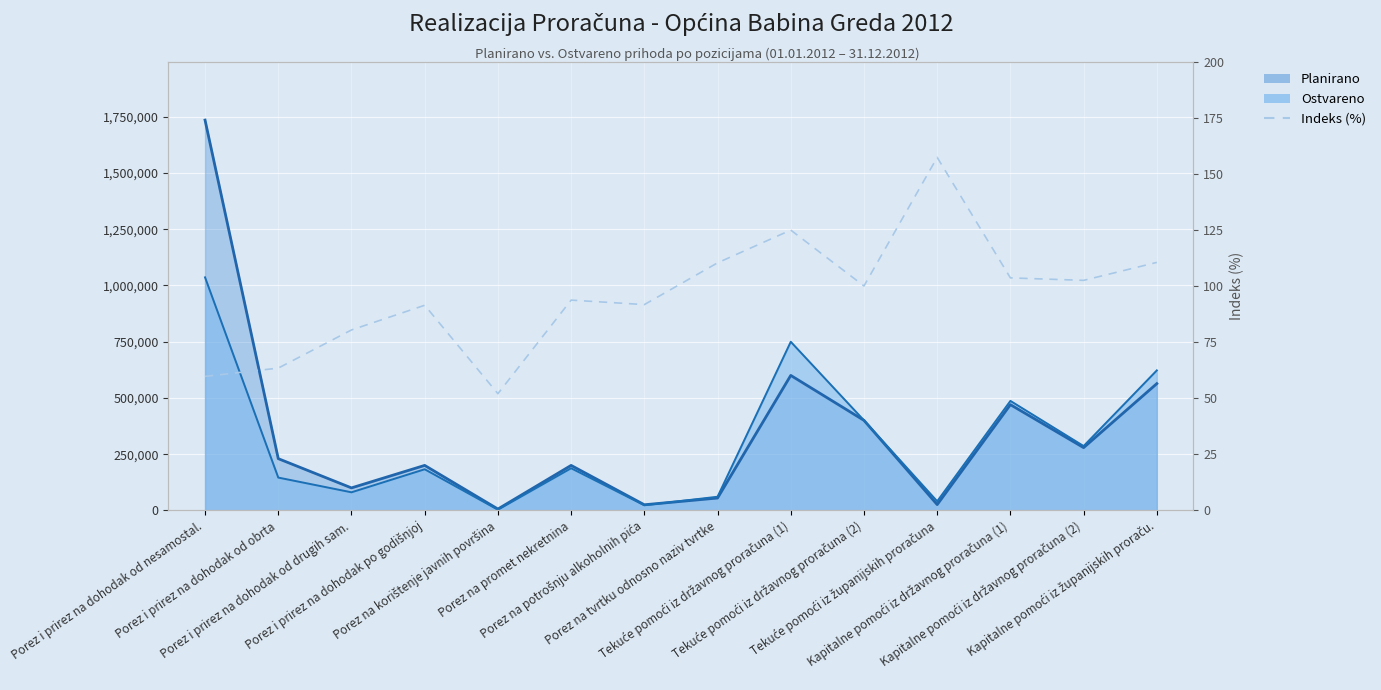

Is it true that the value at Porez i prirez na dohodak od nesamostal. is 37.7?

False